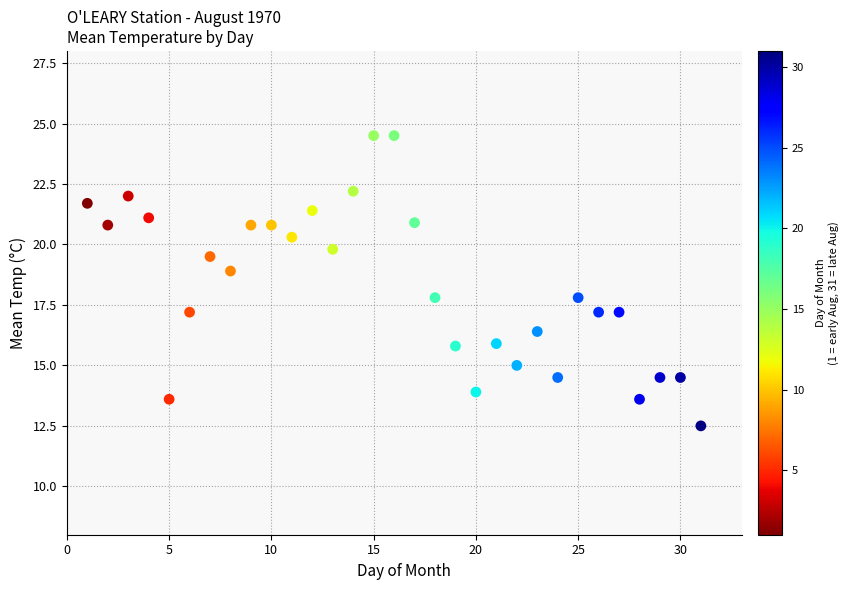

What is the range of X values (max minus min)?

30.0